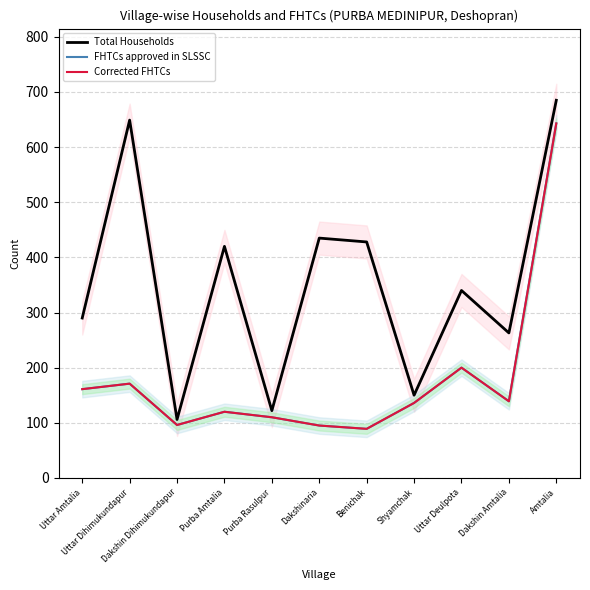

In Total Households, how many points are higher than both neighbors (excluding endpoints)?

4